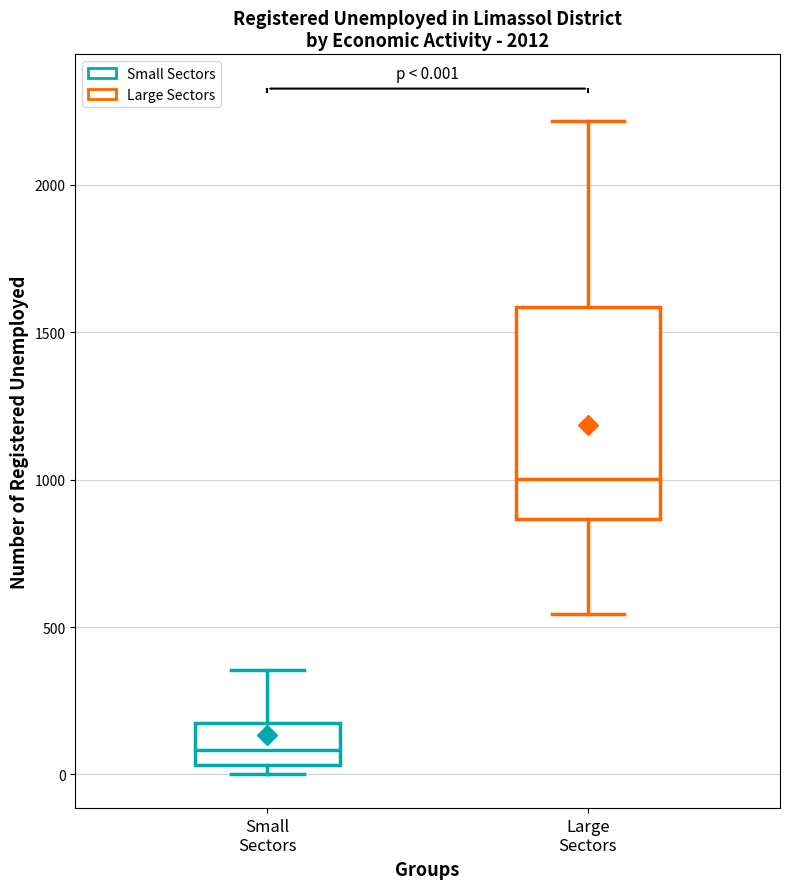

Which box's median line is the lowest?

Small Sectors